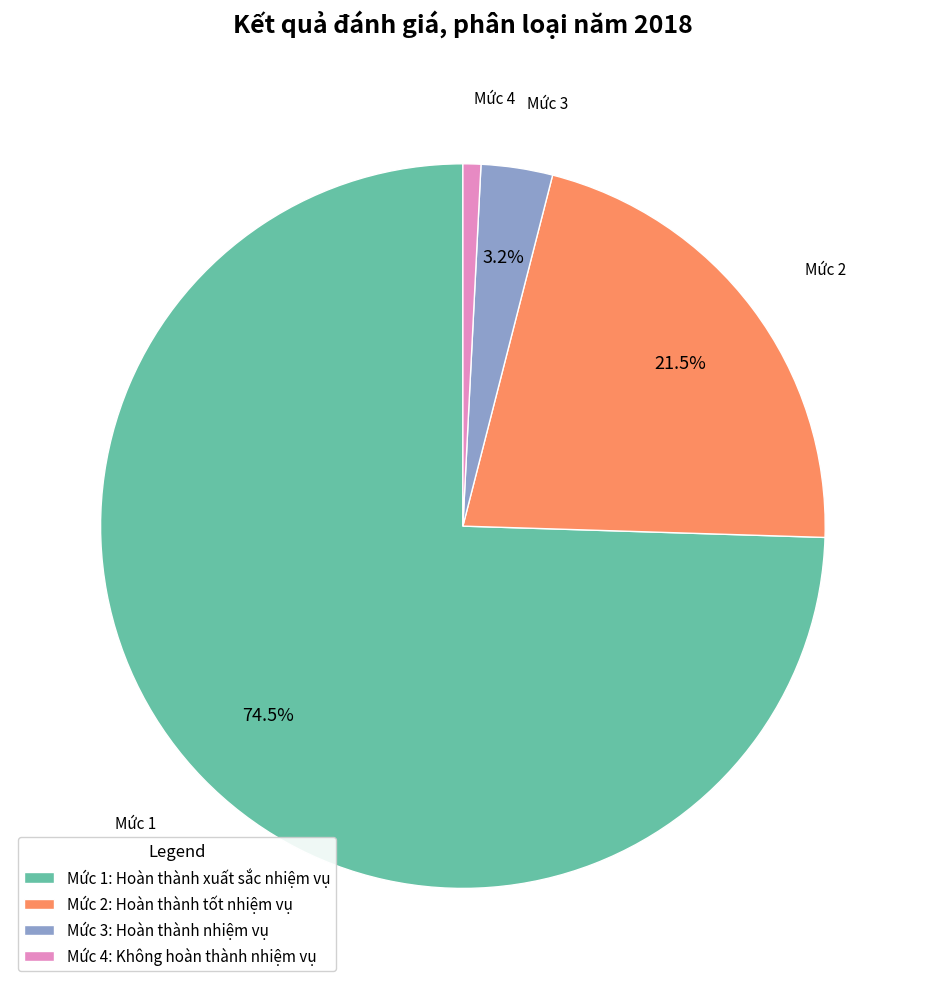

To the nearest percent, what is the difference between the Mức 4: Không hoàn thành nhiệm vụ and Mức 2: Hoàn thành tốt nhiệm vụ slice percentages?

21%